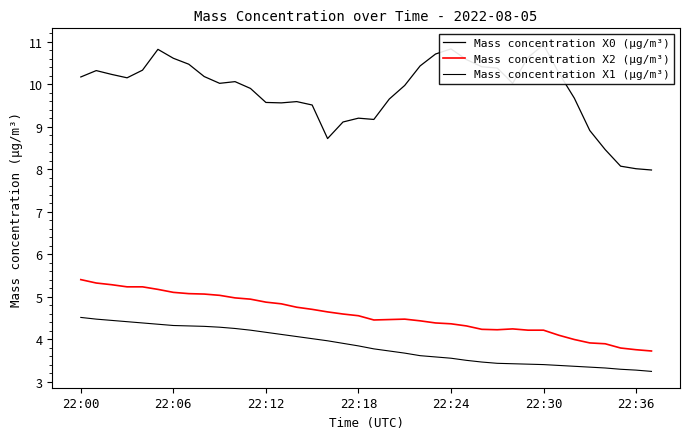

Is it true that Mass concentration X1 (μg/m³) equals 5.2 at 17?

False